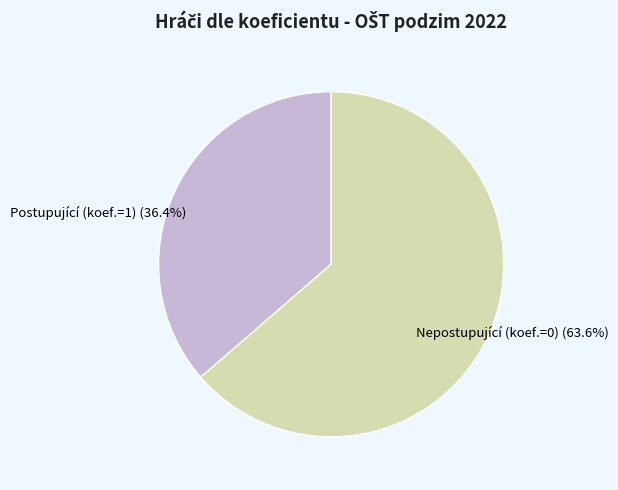

To the nearest percent, what is the average slice percentage?

50%